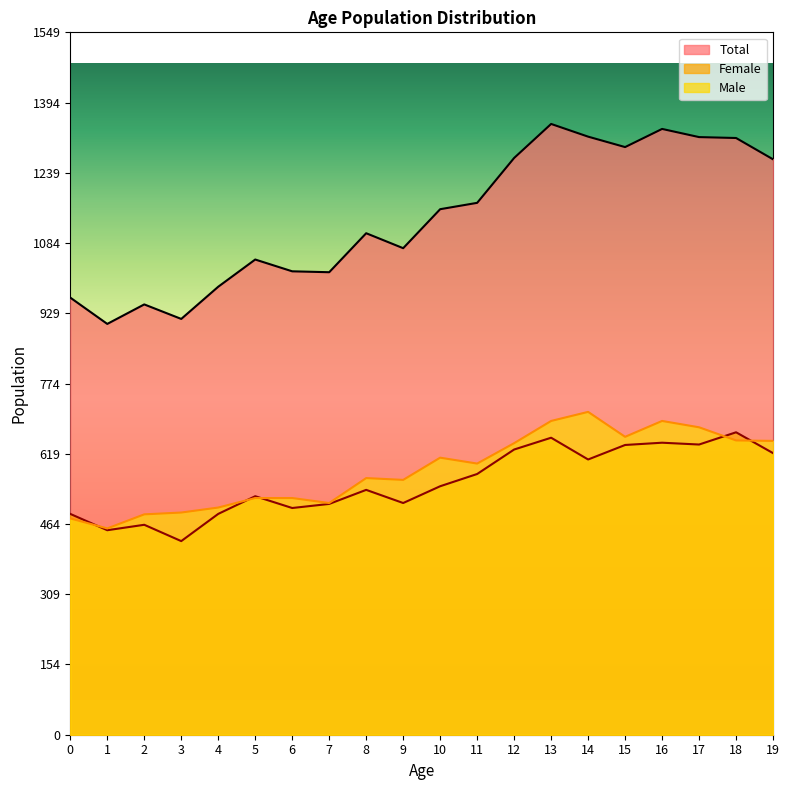

What is the value of the Female point at the 3rd from the left?

463